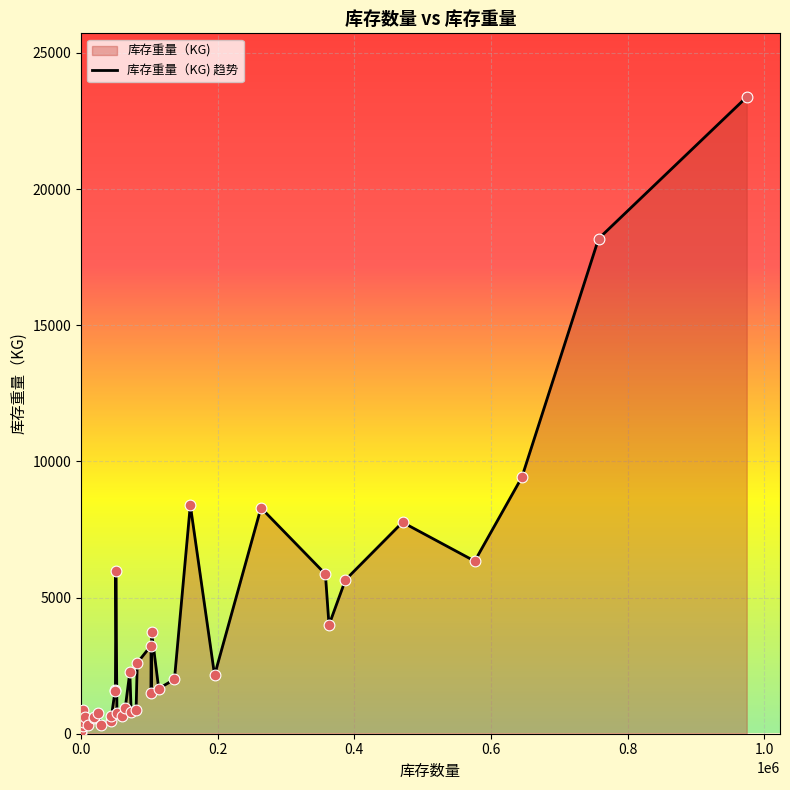

What is the difference between the maximum and minimum values?

23345.6